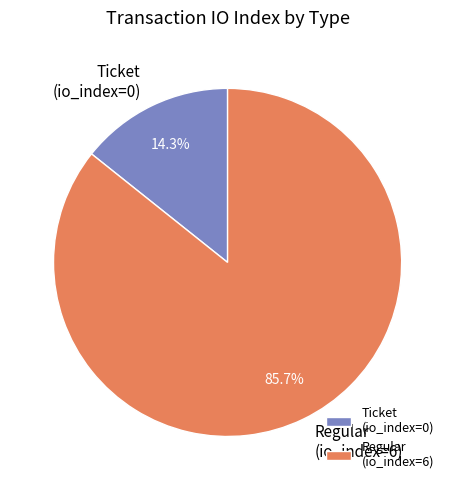

How many segments does this pie chart have?

2